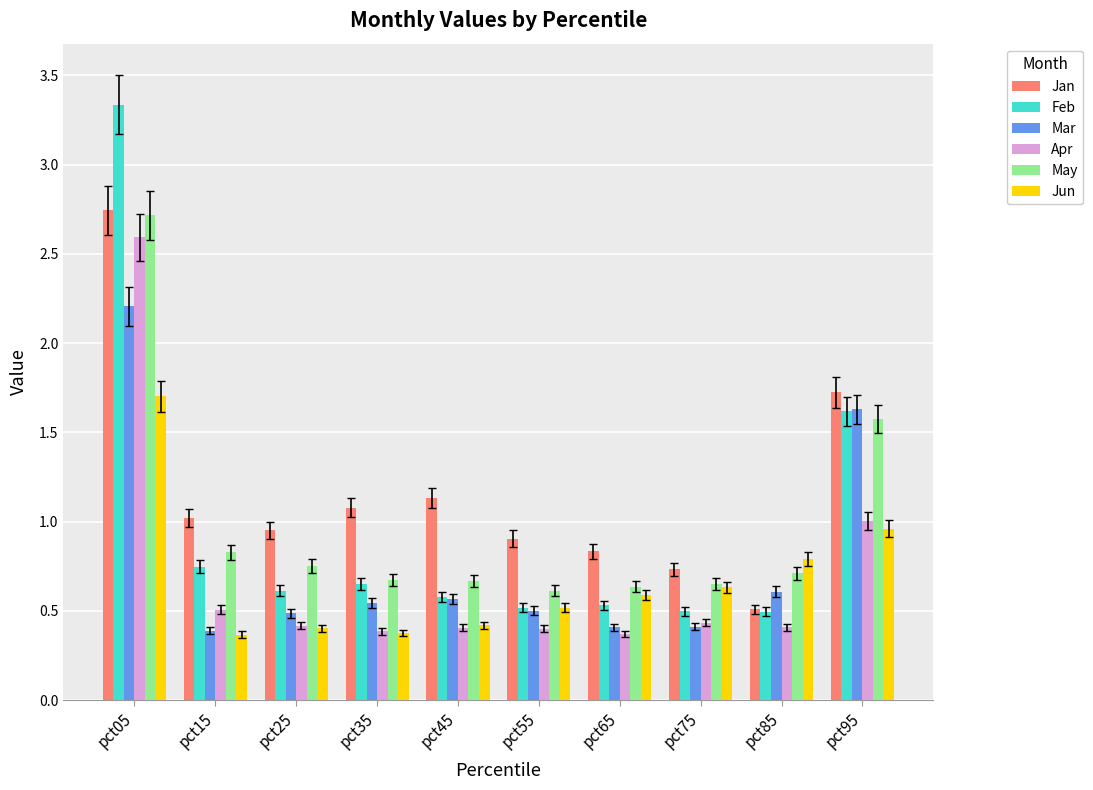

Which category has the highest value in the May series?

pct05